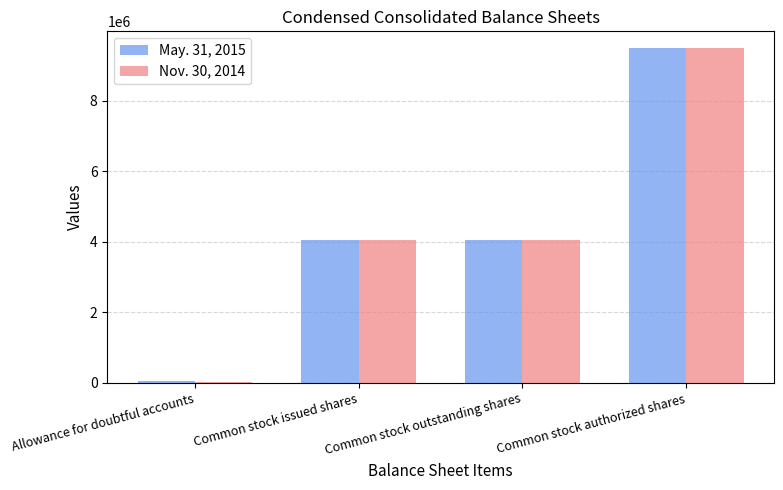

What is the label of the 3rd bar from the left?

Common stock outstanding shares